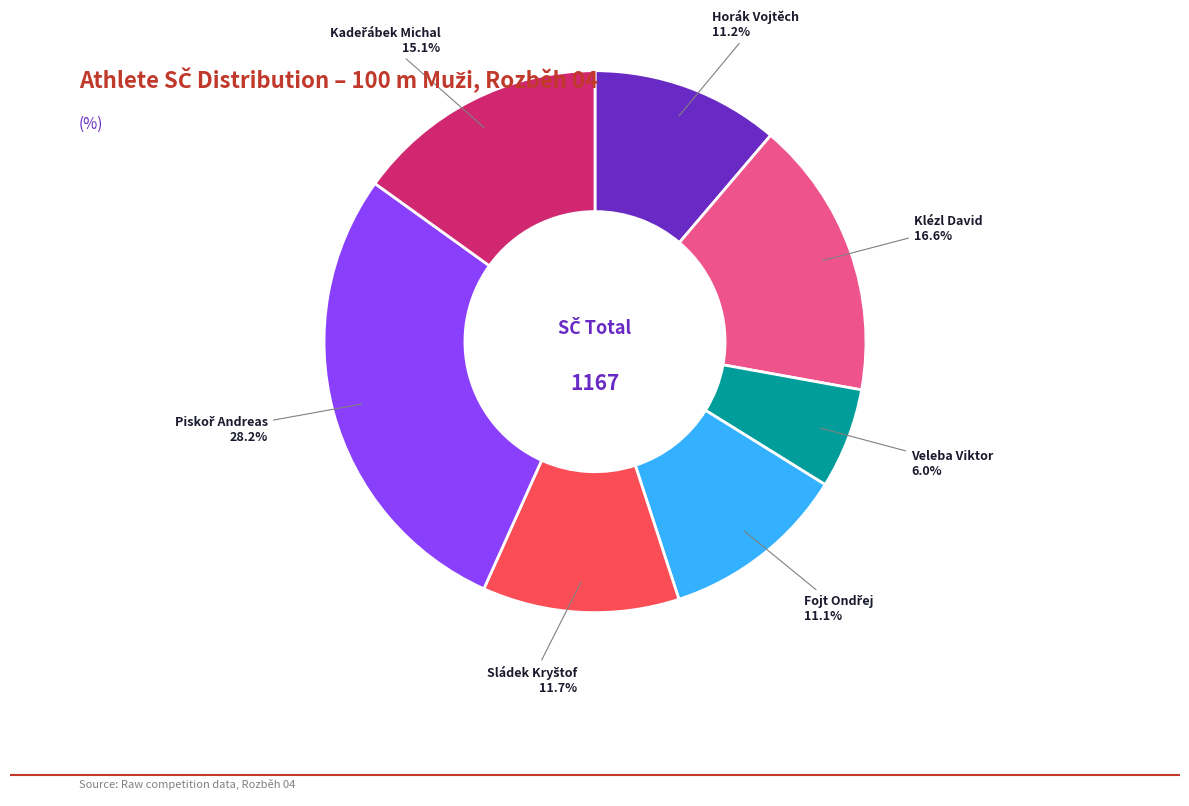

Does any single category account for the majority?

No